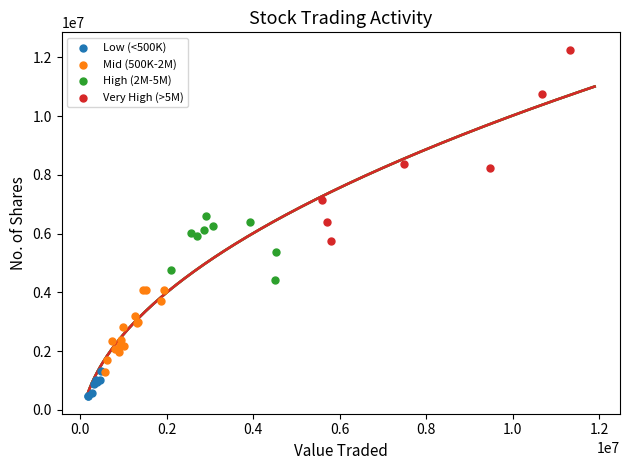

Which series contains the lowest Y value?

Low (<500K)